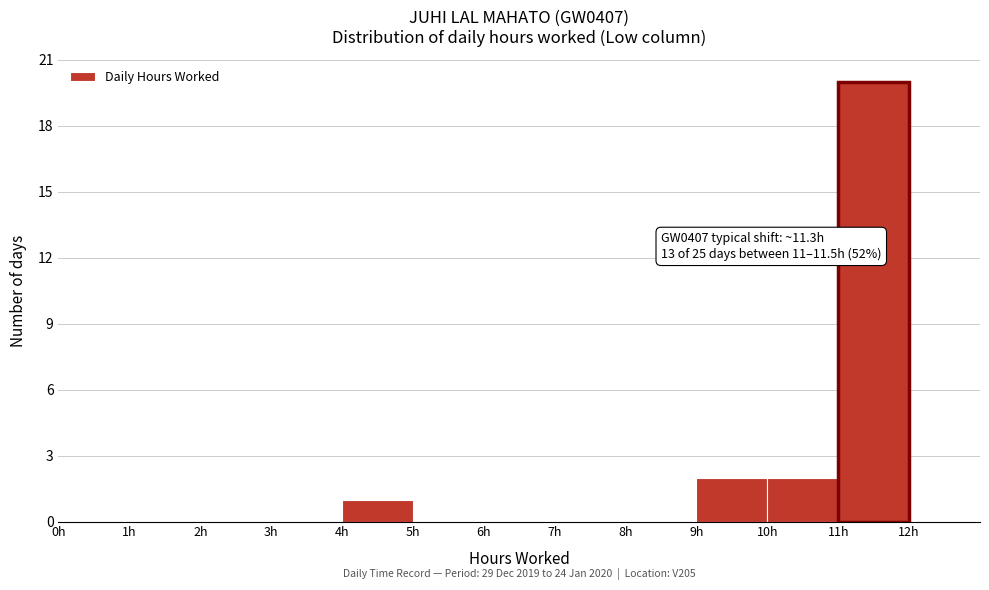

Which range on the x-axis has the tallest bar?

11 to 12